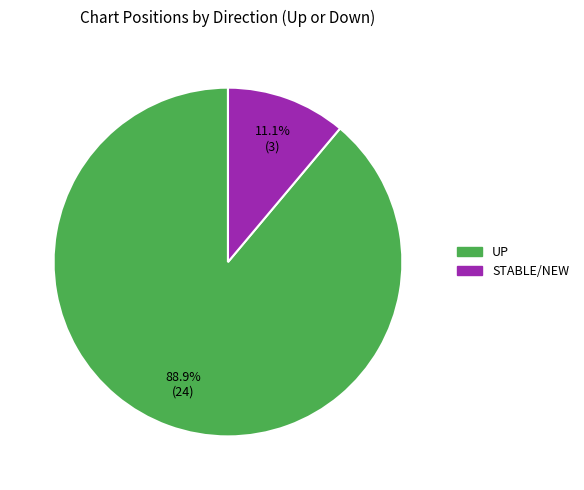

To the nearest percent, what is the difference between the largest and smallest slice percentages?

78%